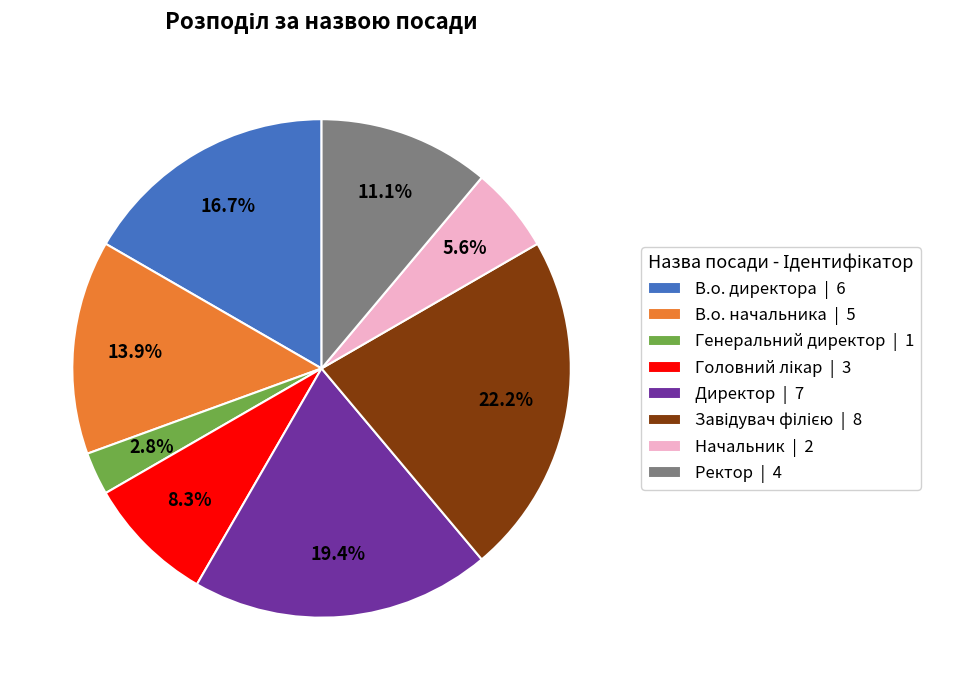

Does Ректор | 4 represent more than half of the total?

No